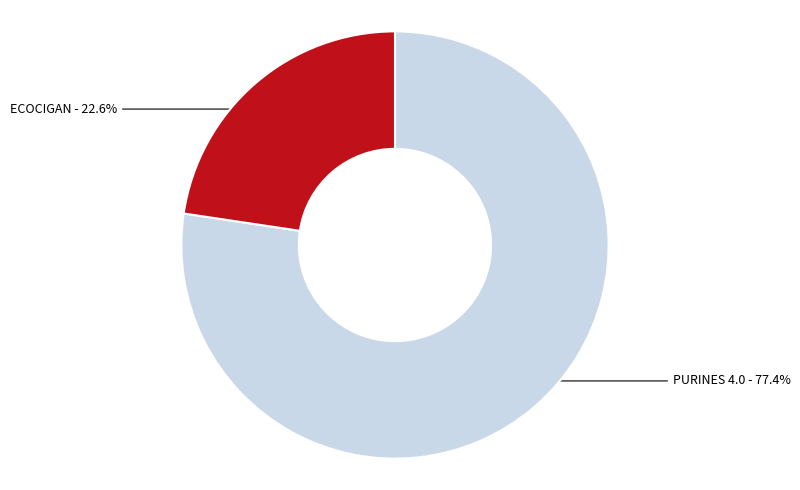

Is there any slice that represents more than half of the pie?

Yes